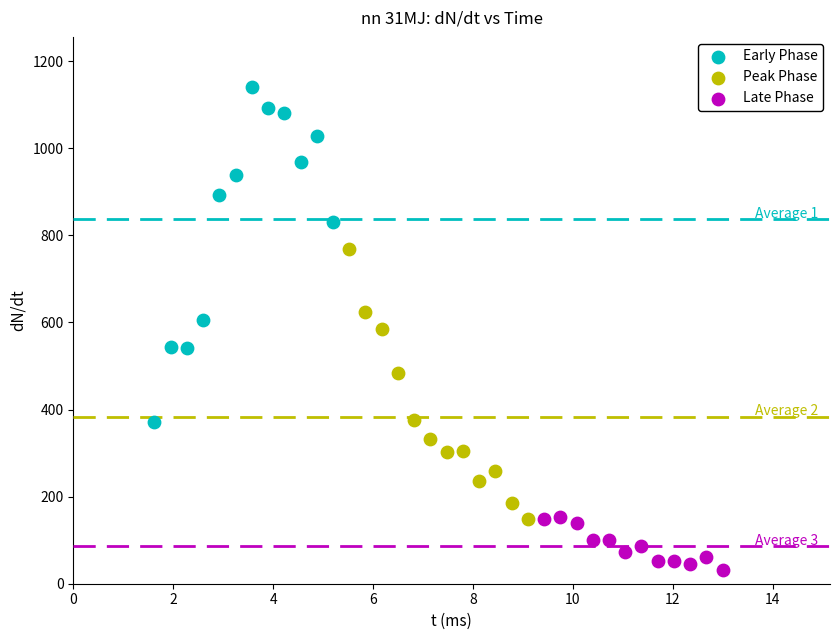

What are all the series names shown in the legend?

Early Phase, Peak Phase, Late Phase